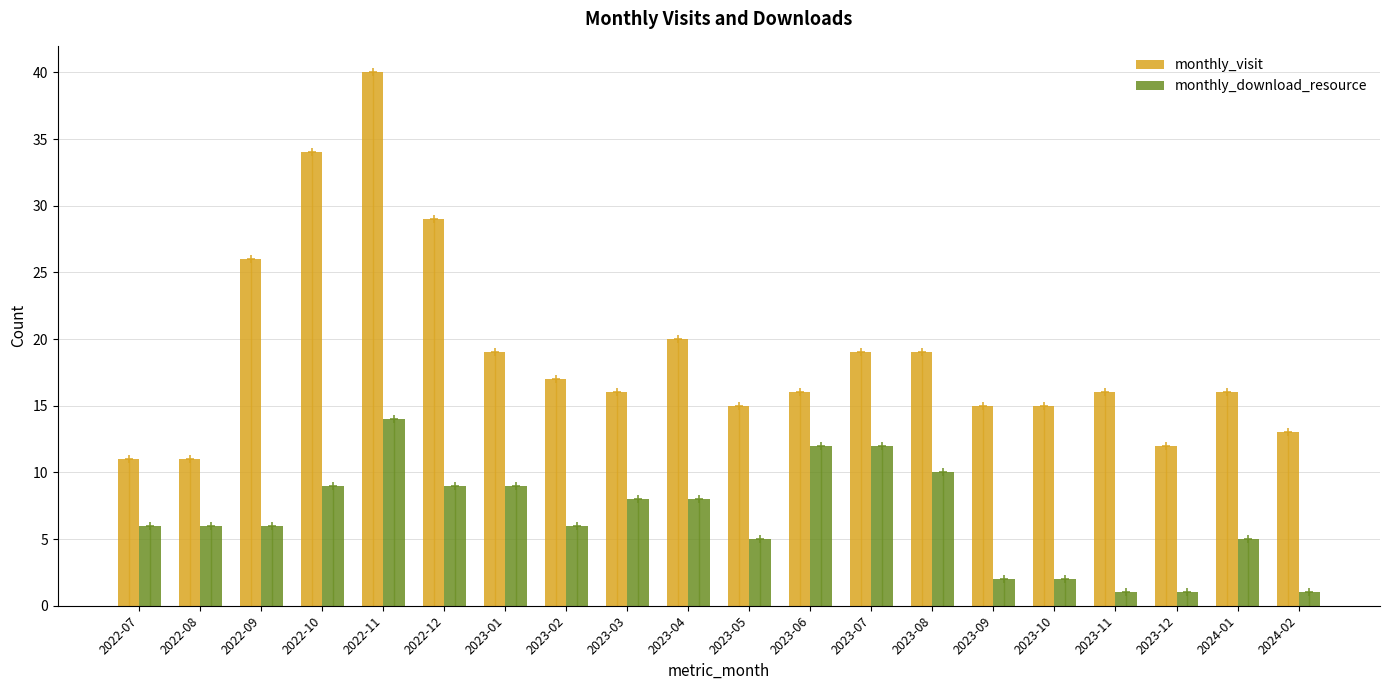

How many bars are there in total?

40